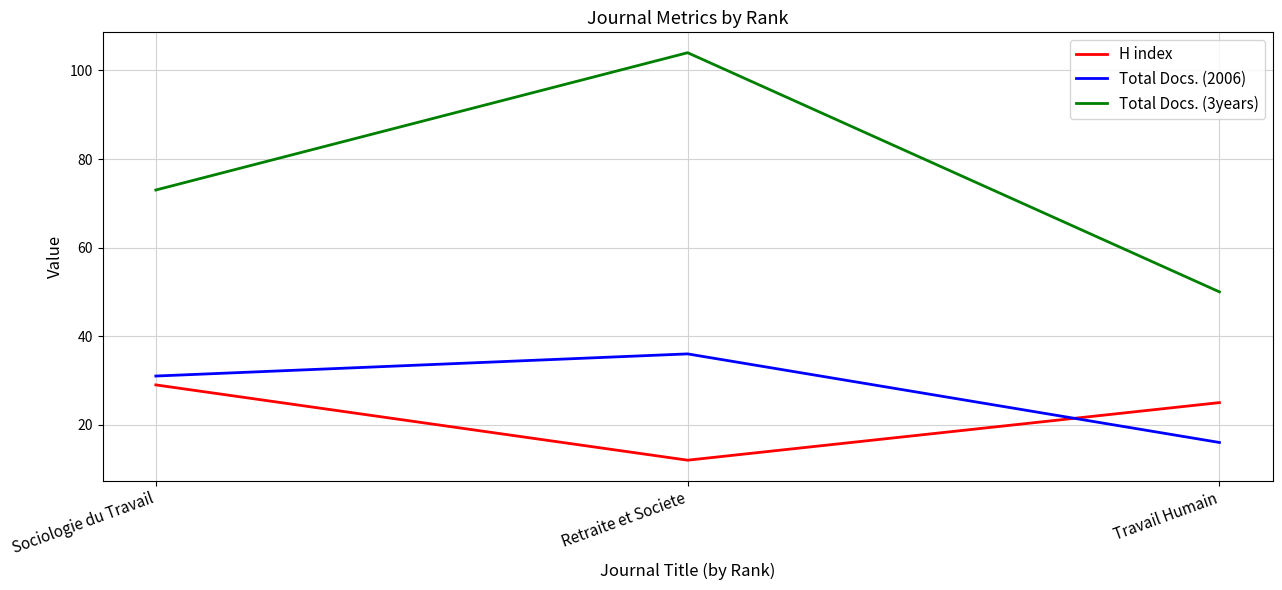

What is the sum of the H index values at Travail Humain and Retraite et Societe?

37